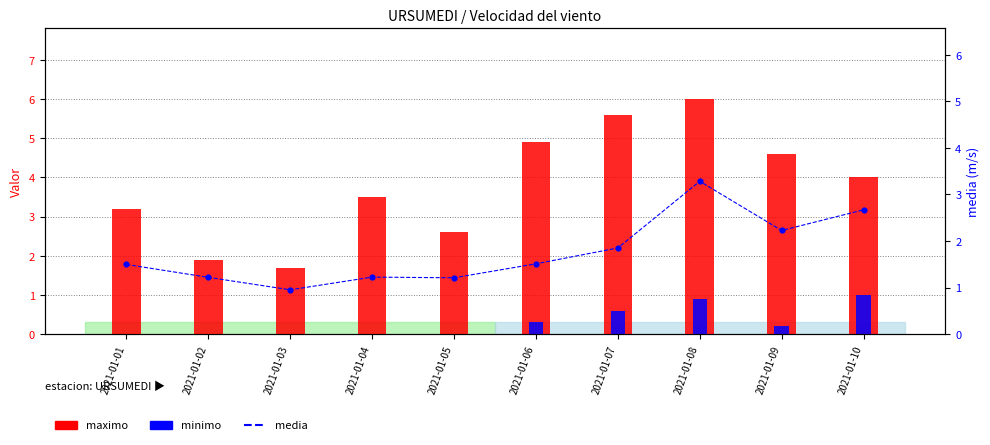

What are all the series names shown in the legend?

maximo, minimo, media